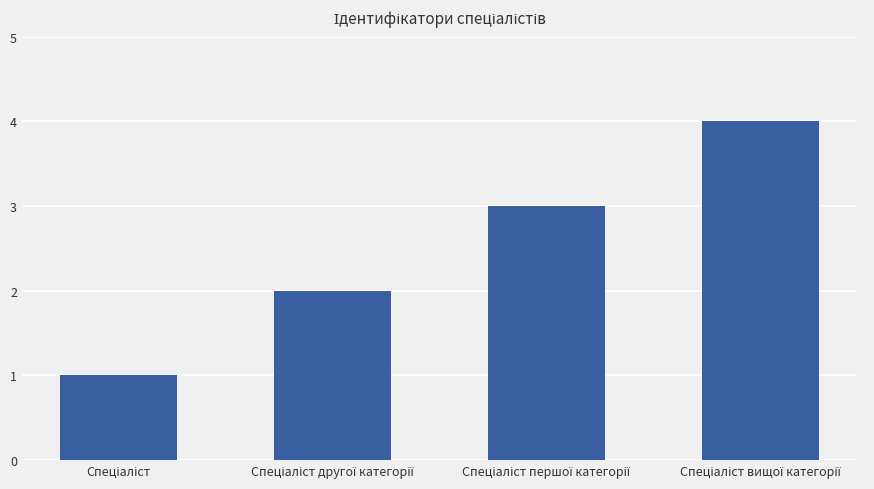

What is the maximum value shown in the chart?

4